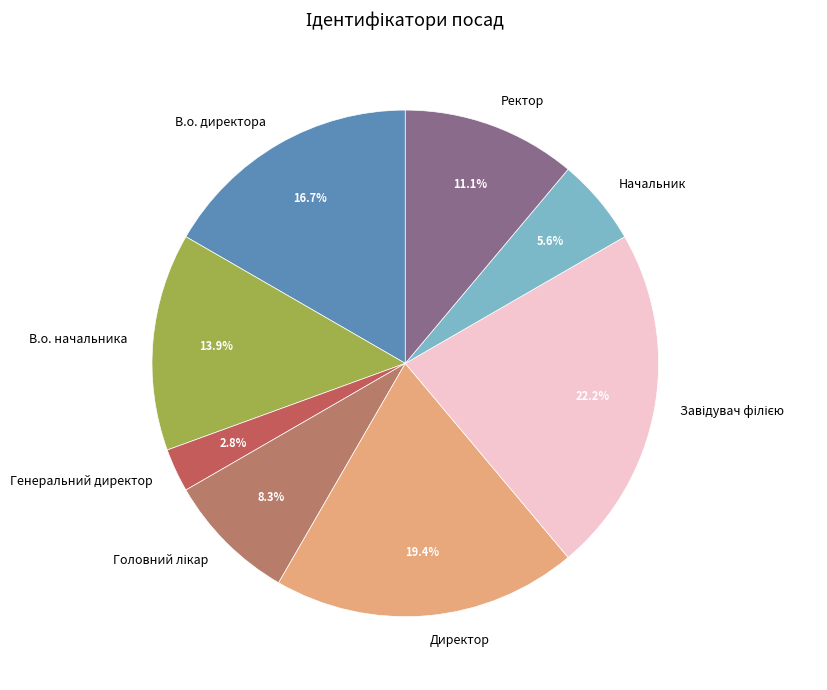

What percentage is NOT represented by Директор?

80.6%